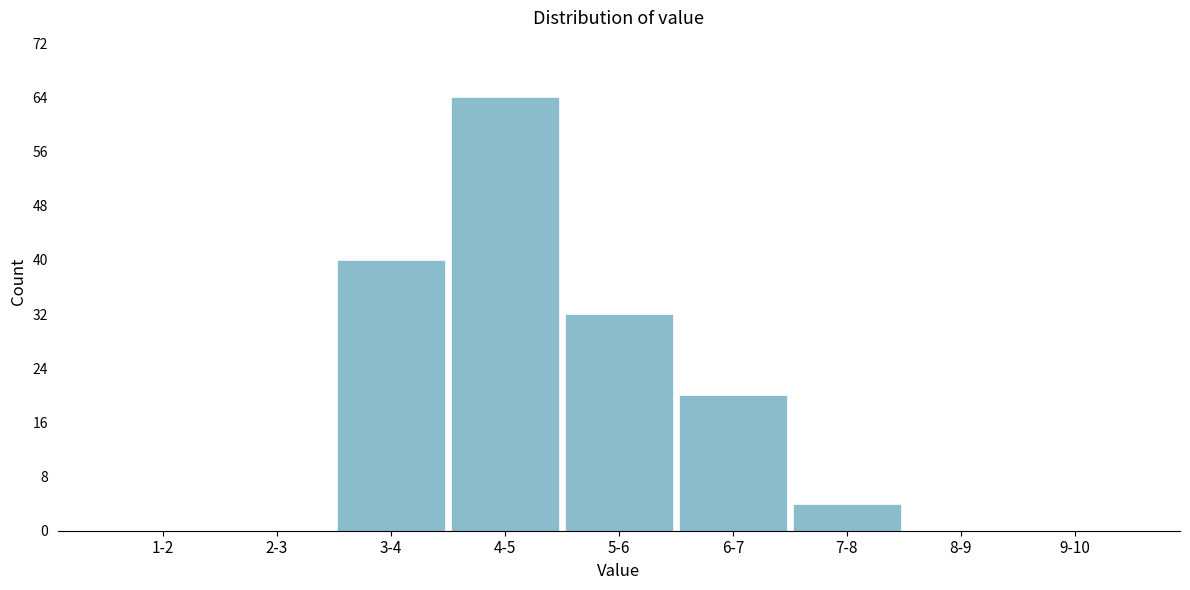

Reading left to right, list all the values displayed in this chart.

1-2=0	2-3=0	3-4=40	4-5=64	5-6=32	6-7=20	7-8=4	8-9=0	9-10=0